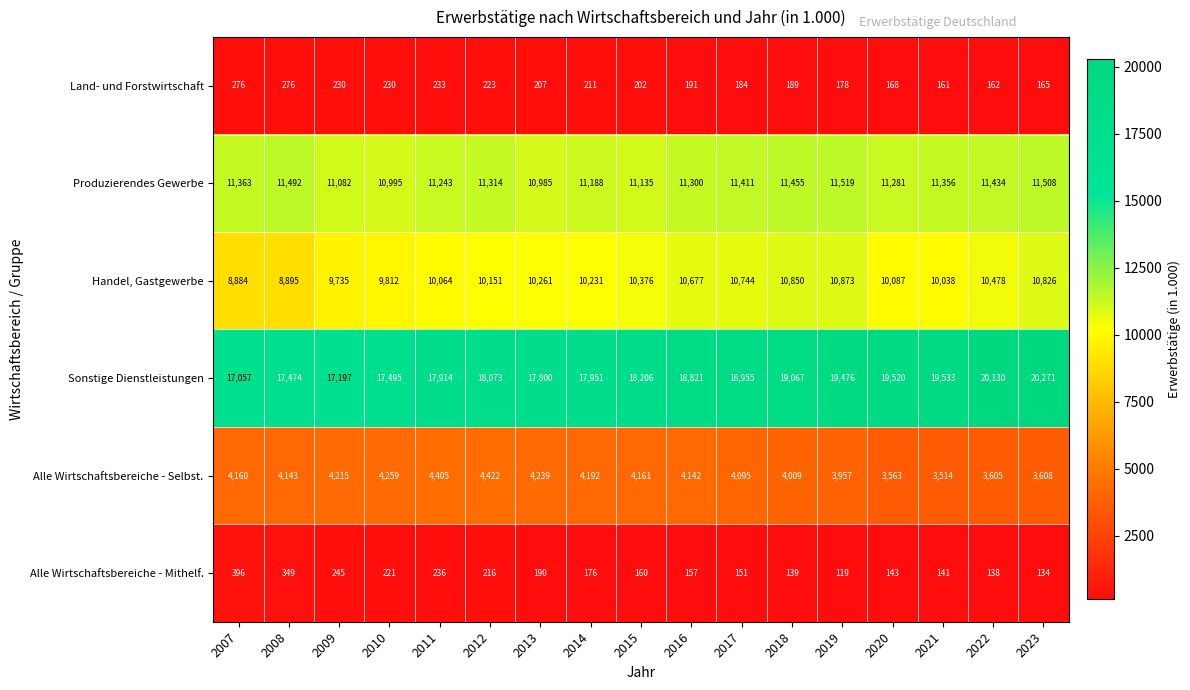

The Alle Wirtschaftsbereiche - Mithelf. series shows 134 at 2023. True or false?

True